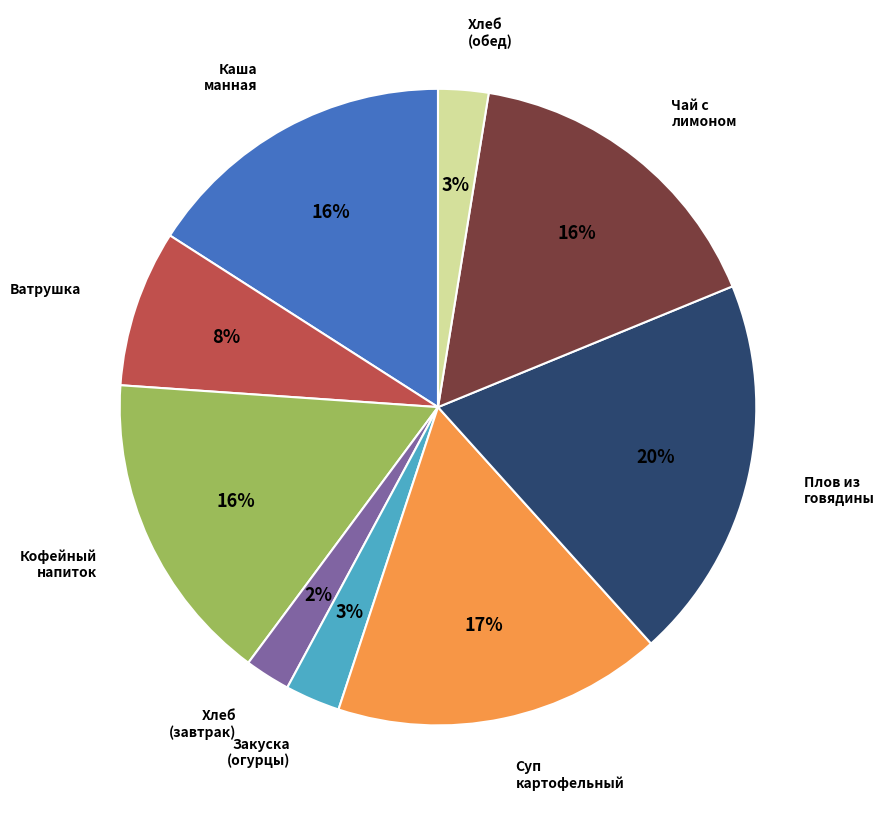

Is there a majority slice in this chart?

No